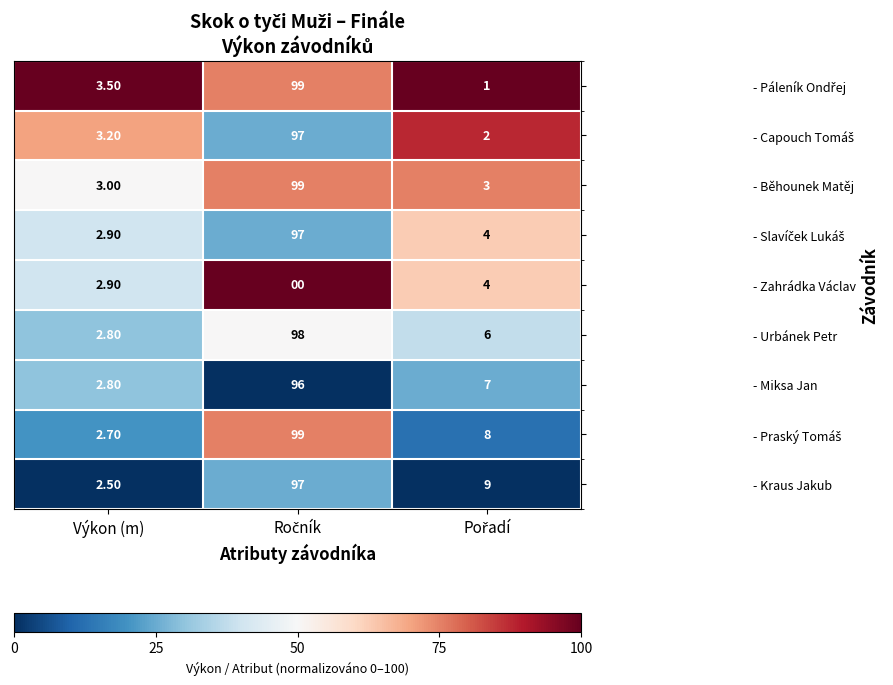

What is the difference between the highest and lowest values at Výkon (m)?

1.0